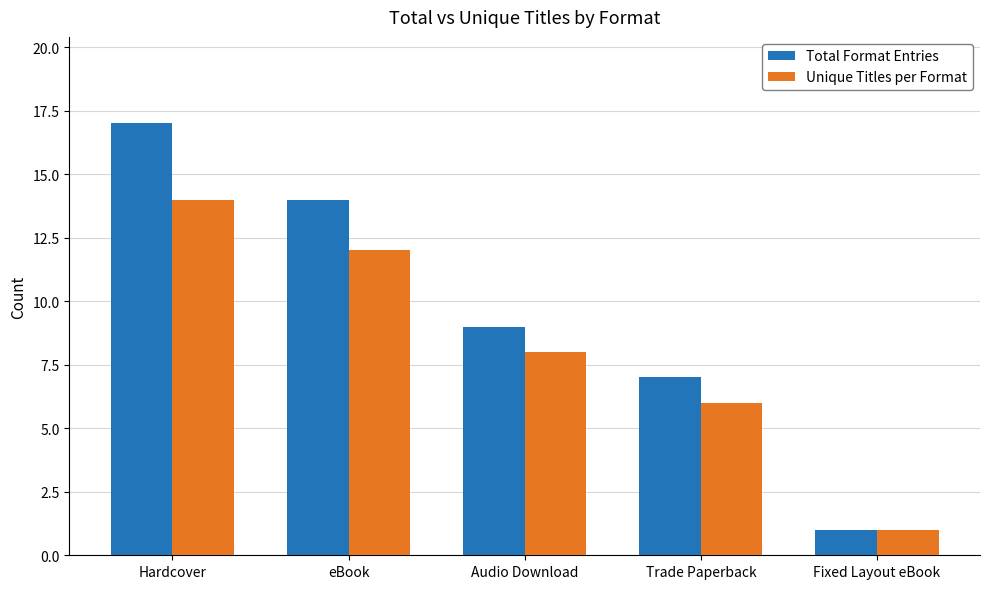

At which category does the chart reach its minimum across all series?

Fixed Layout eBook